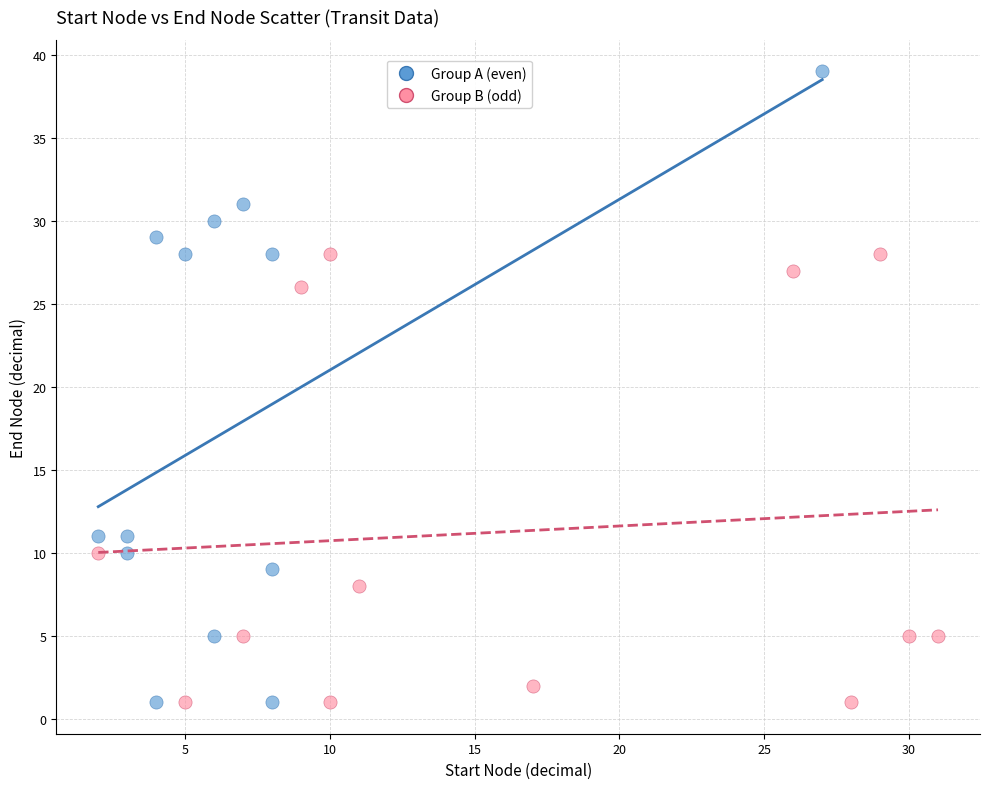

Which series contains the highest Y value?

Group A (even)